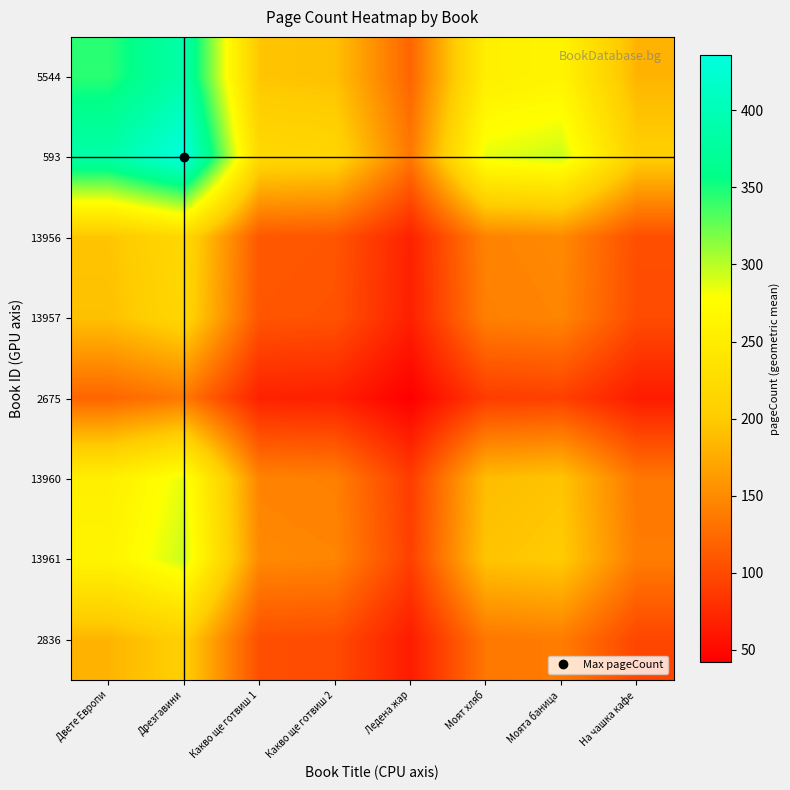

Reading left to right, transcribe all the data shown in this chart.

5544: Двете Европи=344.0	Дрезгавини=387.3	Какво ще готвиш 1=194.5	Какво ще готвиш 2=191.0	Ледена жар=120.2	Моят хляб=254.3	Моята баница=262.3	На чашка кафе=181.7
593: Двете Европи=387.3	Дрезгавини=436.0	Какво ще готвиш 1=219.0	Какво ще готвиш 2=215.0	Ледена жар=135.3	Моят хляб=286.3	Моята баница=295.3	На чашка кафе=204.6
13956: Двете Европи=194.5	Дрезгавини=219.0	Какво ще готвиш 1=110.0	Какво ще готвиш 2=108.0	Ледена жар=68.0	Моят хляб=143.8	Моята баница=148.3	На чашка кафе=102.8
13957: Двете Европи=191.0	Дрезгавини=215.0	Какво ще готвиш 1=108.0	Какво ще готвиш 2=106.0	Ледена жар=66.7	Моят хляб=141.2	Моята баница=145.6	На чашка кафе=100.9
2675: Двете Европи=120.2	Дрезгавини=135.3	Какво ще готвиш 1=68.0	Какво ще готвиш 2=66.7	Ледена жар=42.0	Моят хляб=88.9	Моята баница=91.7	На чашка кафе=63.5
13960: Двете Европи=254.3	Дрезгавини=286.3	Какво ще готвиш 1=143.8	Какво ще готвиш 2=141.2	Ледена жар=88.9	Моят хляб=188.0	Моята баница=193.9	На чашка кафе=134.3
13961: Двете Европи=262.3	Дрезгавини=295.3	Какво ще готвиш 1=148.3	Какво ще готвиш 2=145.6	Ледена жар=91.7	Моят хляб=193.9	Моята баница=200.0	На чашка кафе=138.6
2836: Двете Европи=181.7	Дрезгавини=204.6	Какво ще готвиш 1=102.8	Какво ще готвиш 2=100.9	Ледена жар=63.5	Моят хляб=134.3	Моята баница=138.6	На чашка кафе=96.0